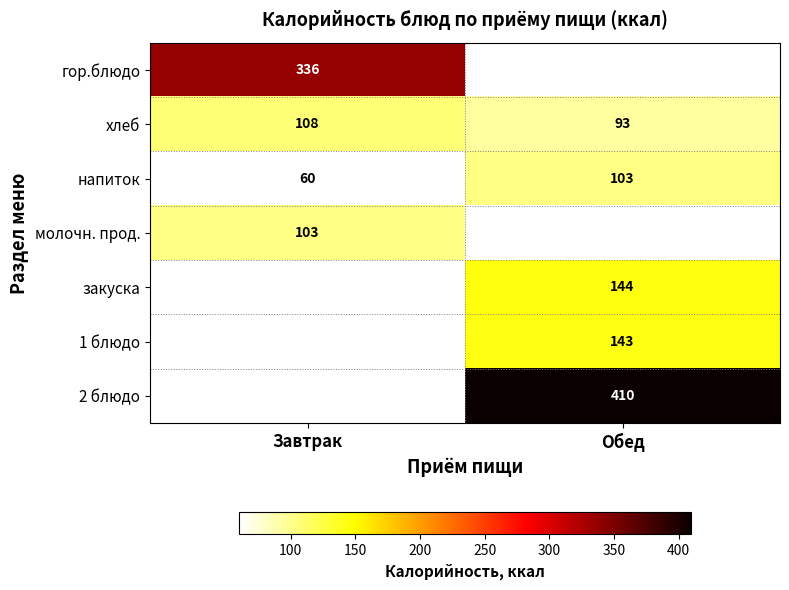

Read the хлеб value at Обед.

93.0